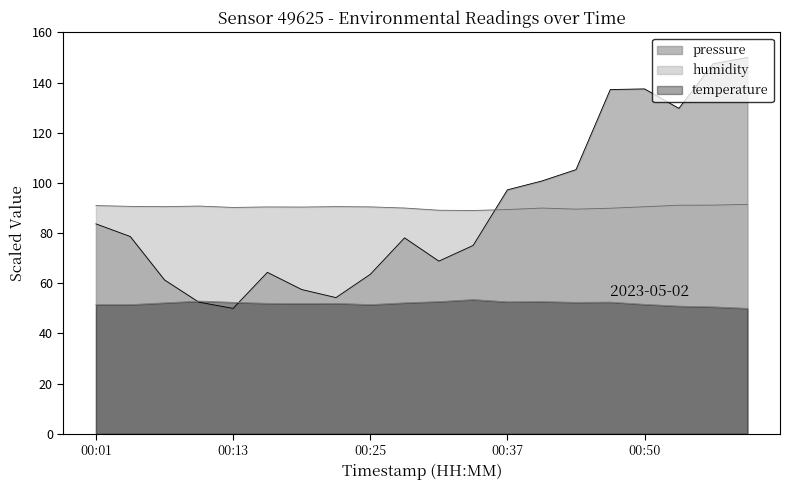

Which series changed the most between 00:44 and 00:59?

pressure